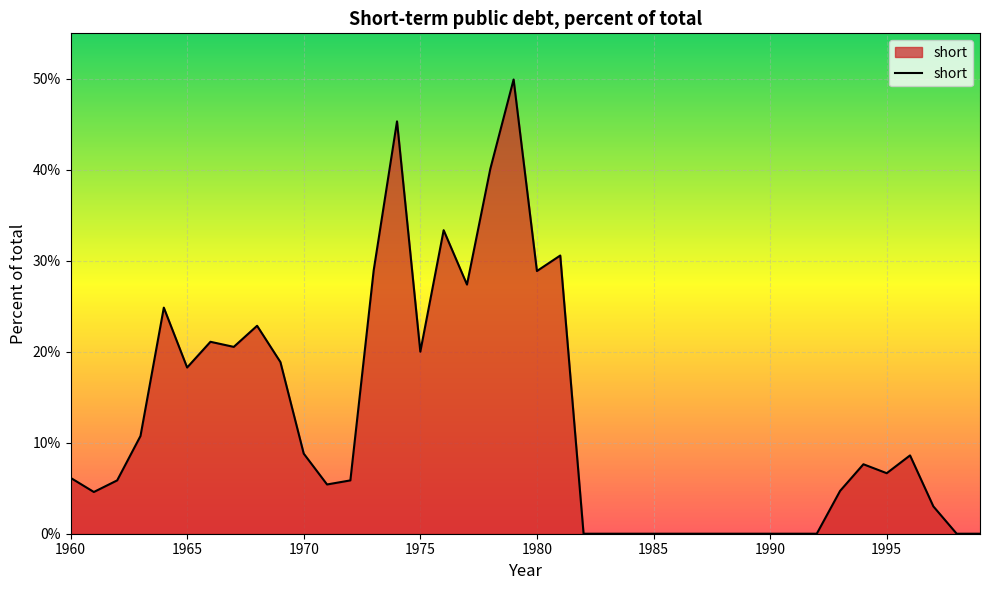

How many lines are shown in the chart?

1